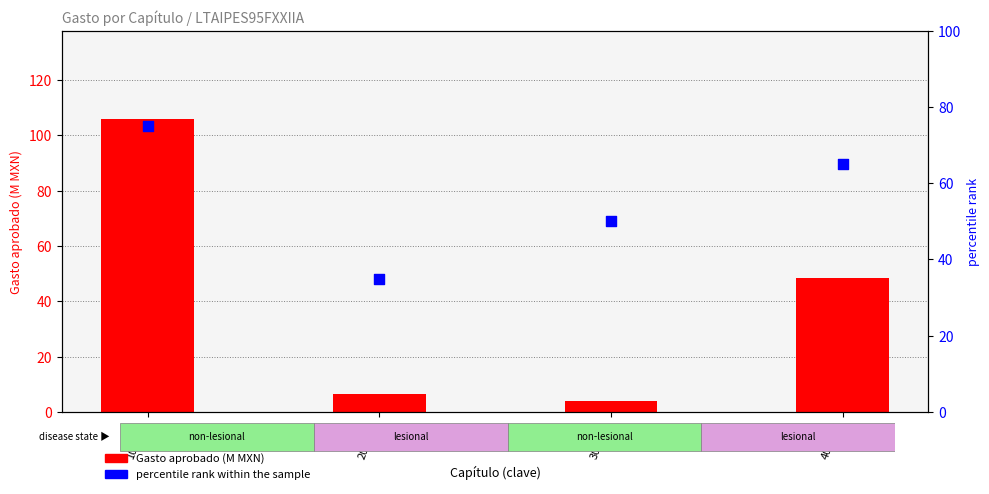

Is the value of percentile rank within the sample at 300000 greater than the value of Gasto aprobado (M MXN) at 100000?

No